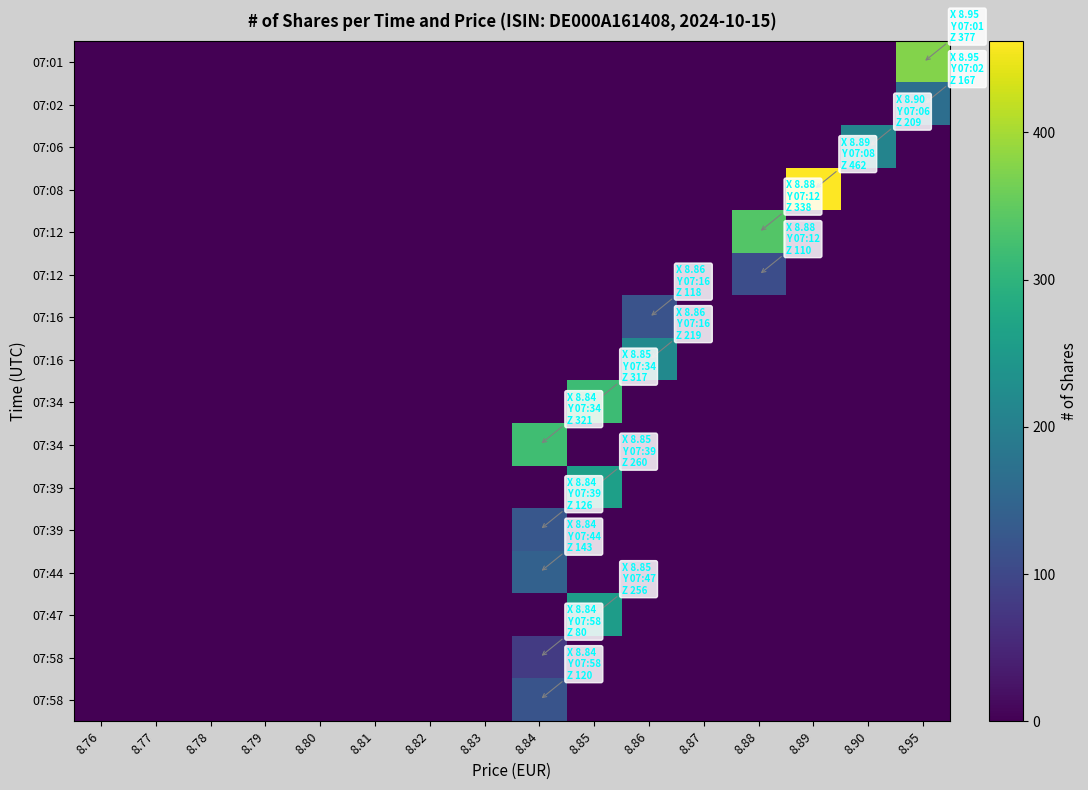

At which category is the sum across all series the highest?

8.85